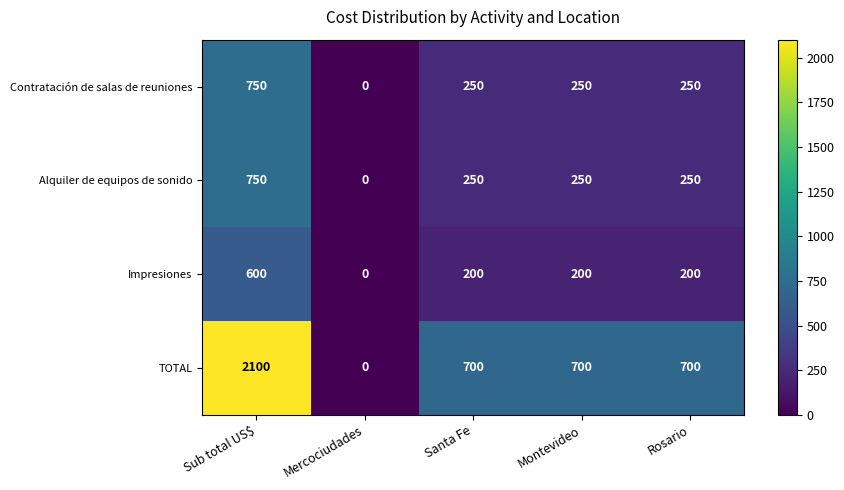

What is the maximum value for Alquiler de equipos de sonido?

750